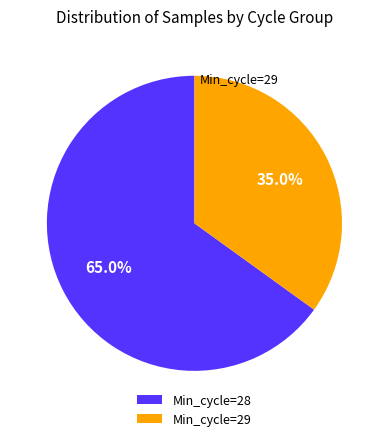

What is the smallest slice in the pie chart?

Min_cycle=29